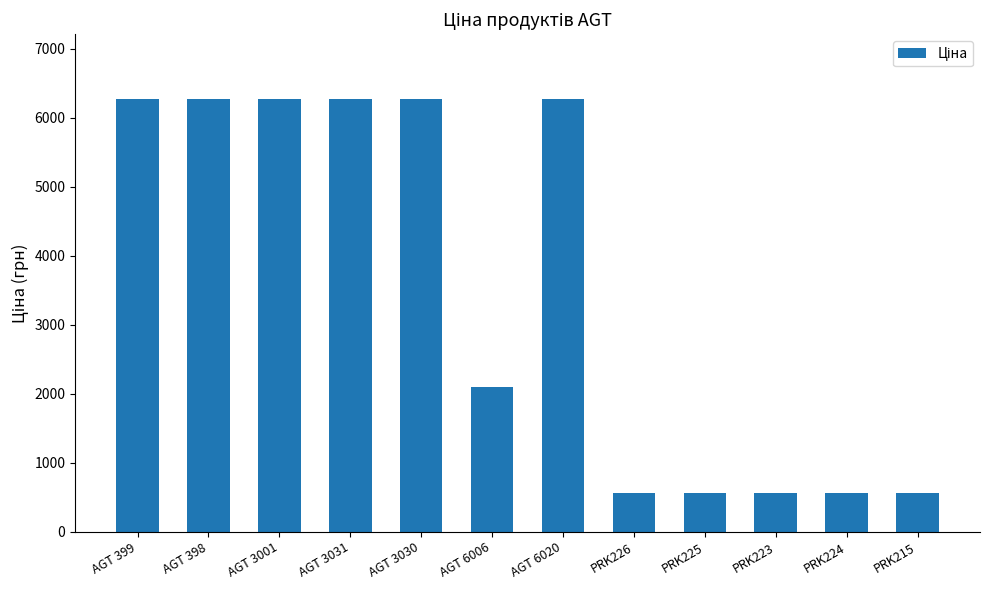

Reading left to right, list all the values displayed in this chart.

6266.7	6266.7	6266.7	6266.7	6266.7	2094.3	6266.7	560.2	560.2	560.2	560.2	560.2